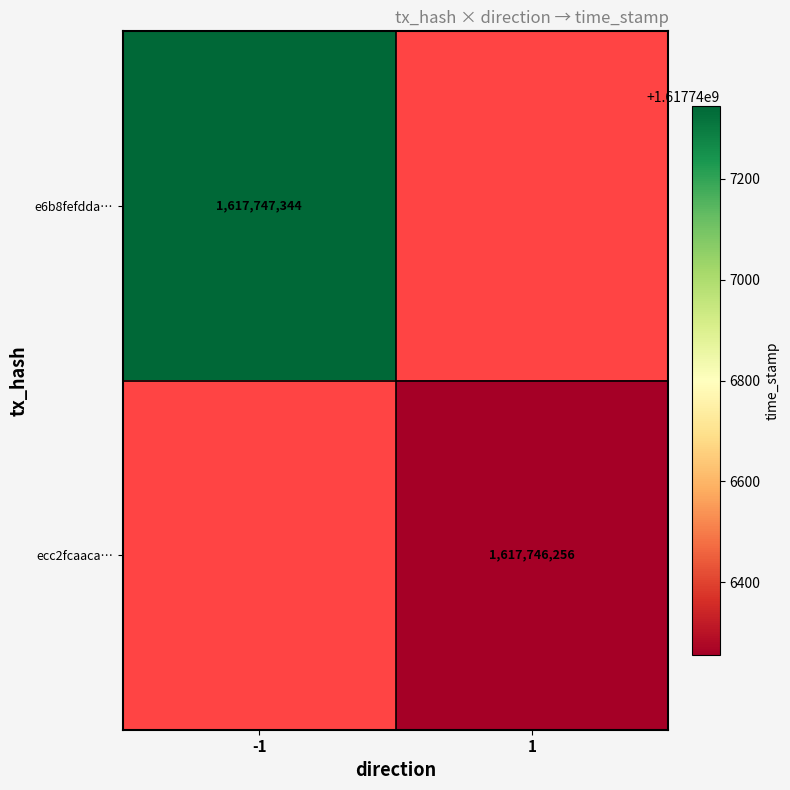

What is the highest value of the e6b8fefdda554c0eecfb0d3e4d52be5d3285782 series?

1617747344